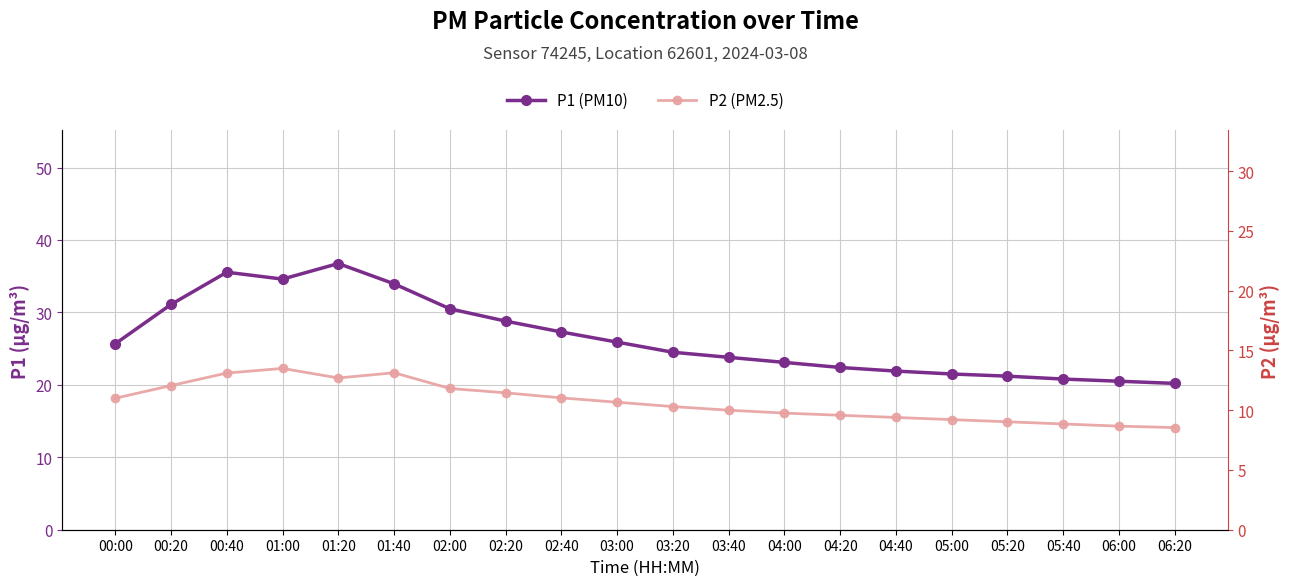

Reading left to right, transcribe all the data shown in this chart.

P1 (PM10): 25.7	31.1	35.5	34.6	36.8	34.0	30.5	28.8	27.3	25.9	24.5	23.8	23.1	22.4	21.9	21.5	21.2	20.8	20.5	20.2
P2 (PM2.5): 18.1	19.9	21.6	22.3	20.9	21.7	19.5	18.9	18.2	17.6	17.0	16.5	16.1	15.8	15.5	15.2	14.9	14.6	14.3	14.1